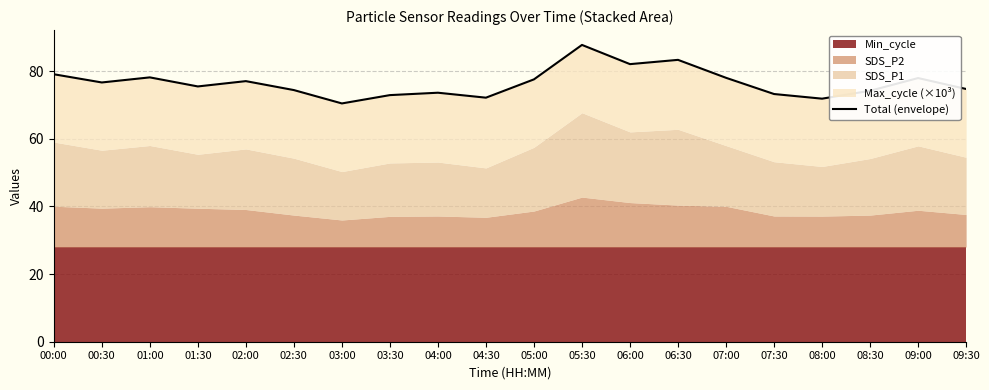

Which label corresponds to the largest value in the chart?

05:30